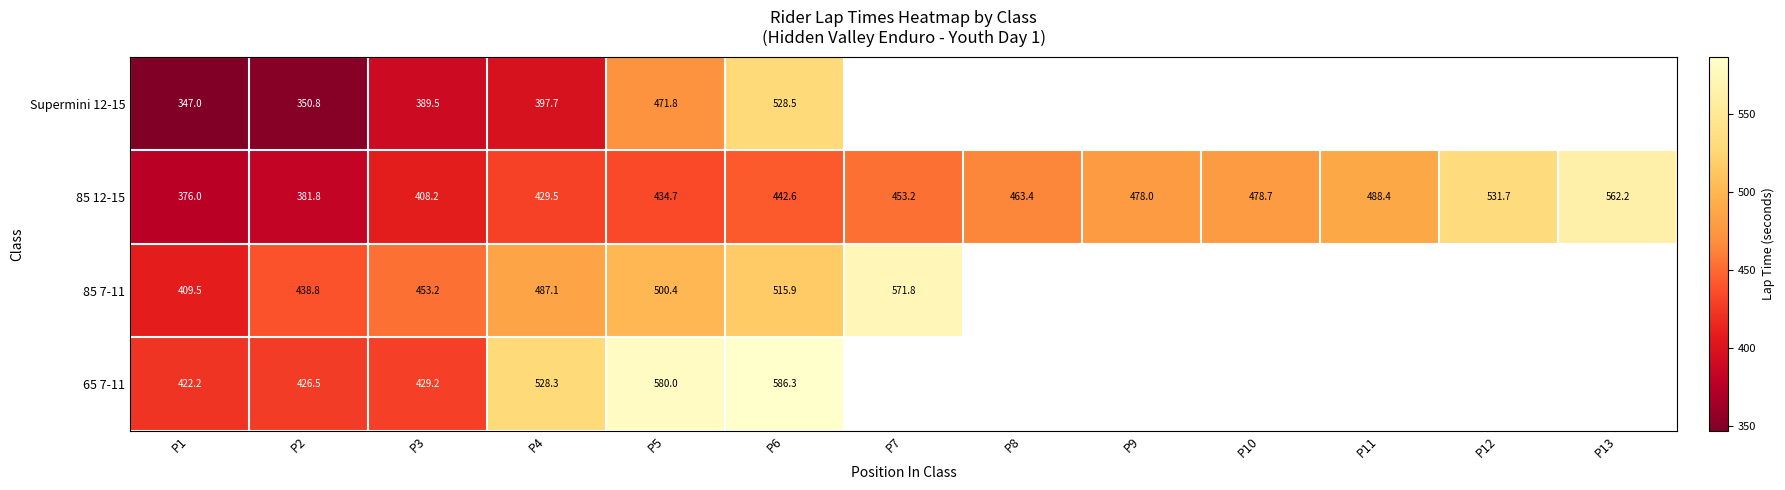

At how many categories does at least one series exceed 559?

4